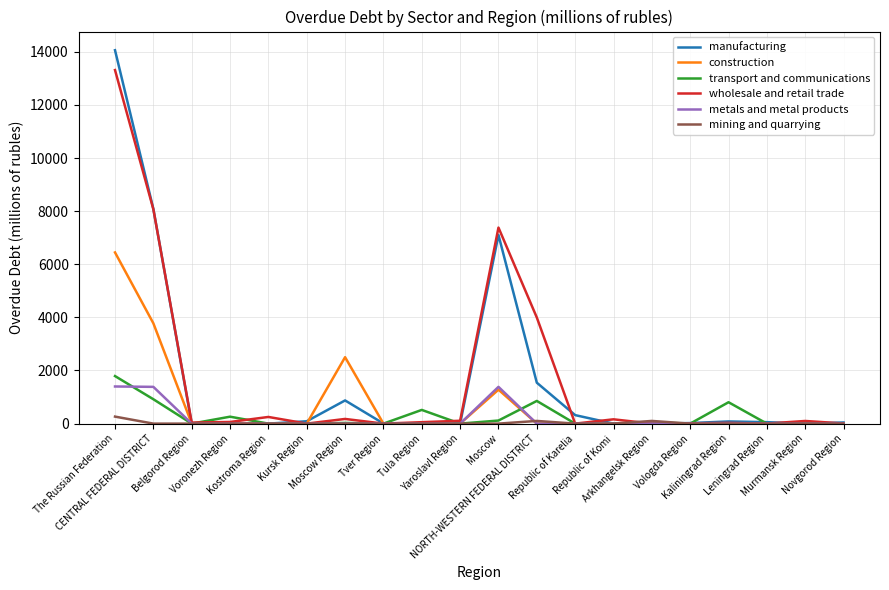

What is the maximum value for wholesale and retail trade?

13311